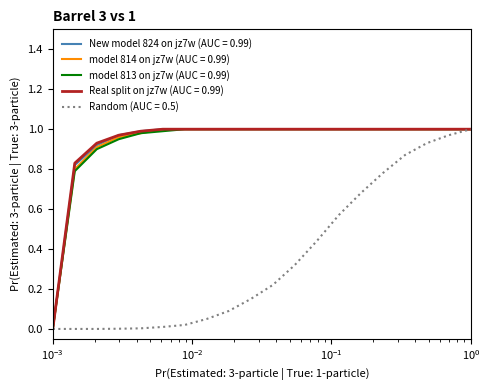

Which series has the widest spread of values?

New model 824 on jz7w (AUC = 0.99)